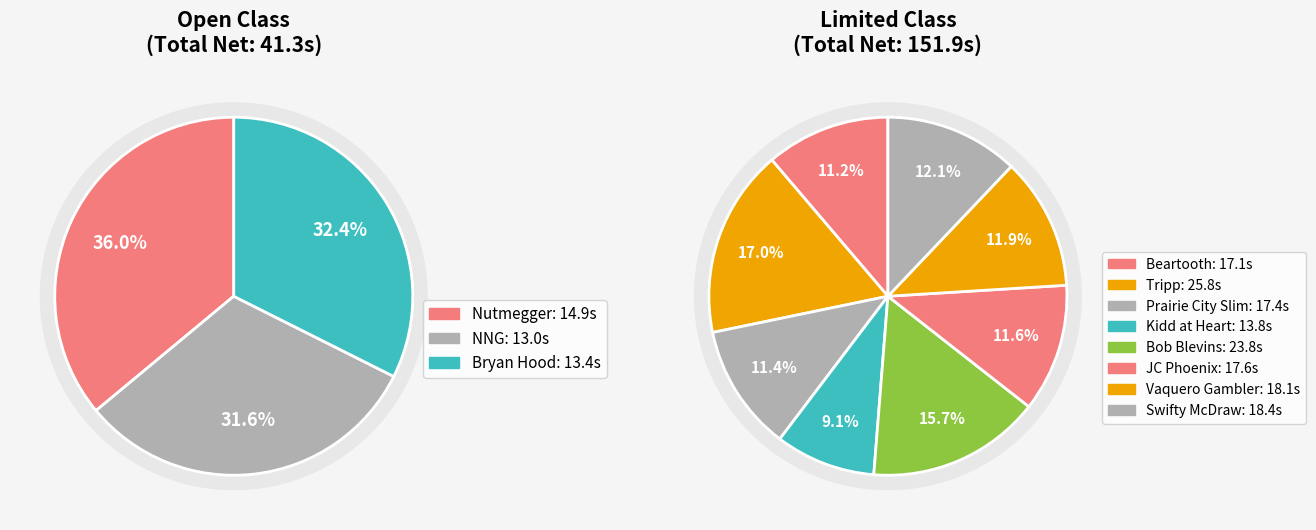

What is the ratio of the value at NNG to the value at Swifty McDraw?

0.7